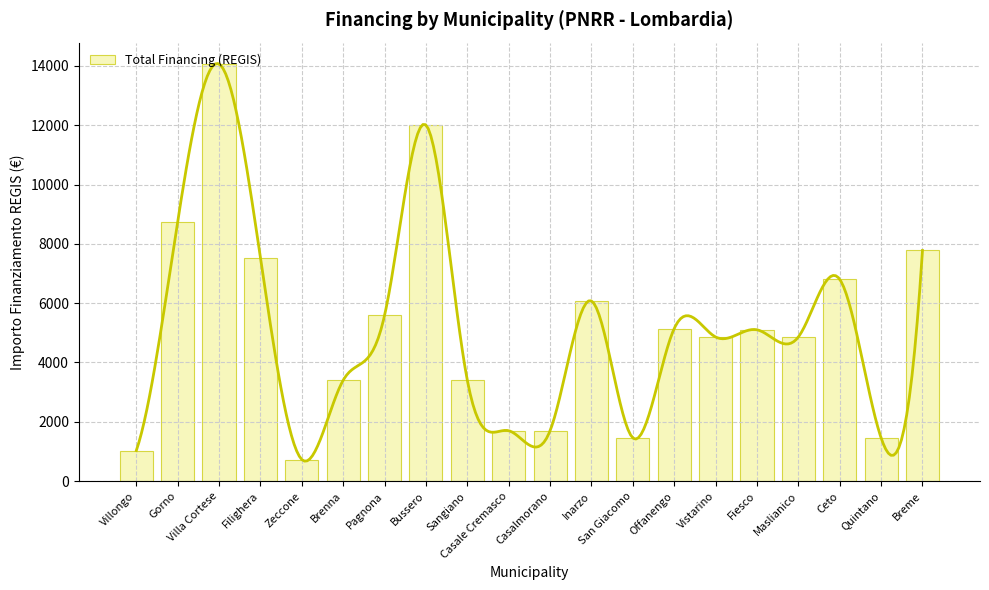

What is the maximum value shown in the chart?

14063